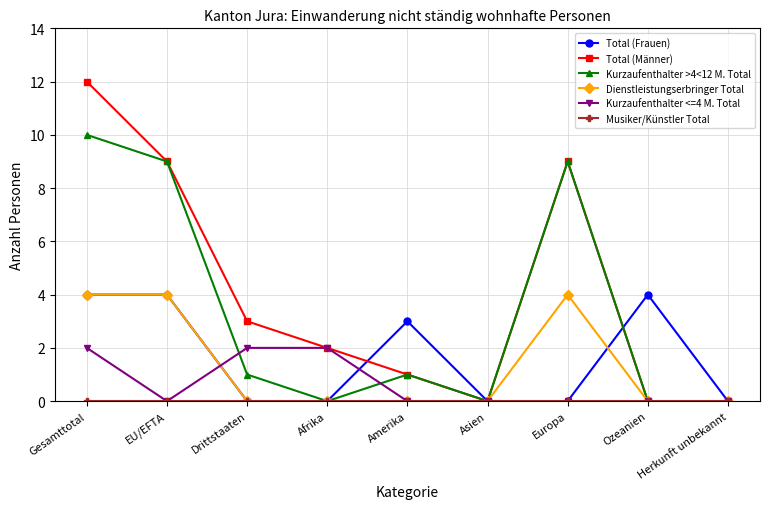

Which series has the largest total across all categories?

Total (Männer)